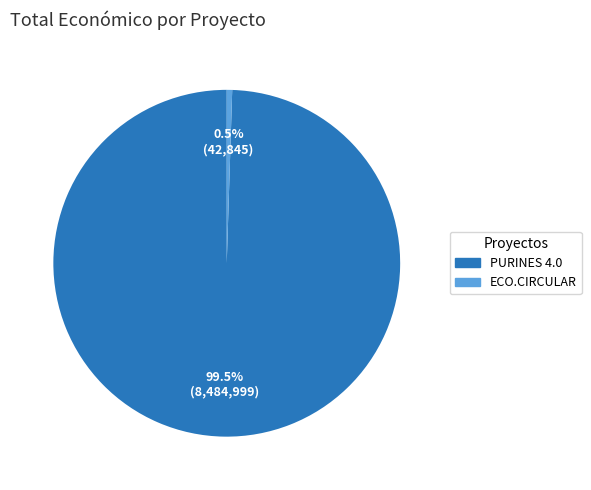

Do ECO.CIRCULAR and PURINES 4.0 together represent more than half of the pie?

Yes